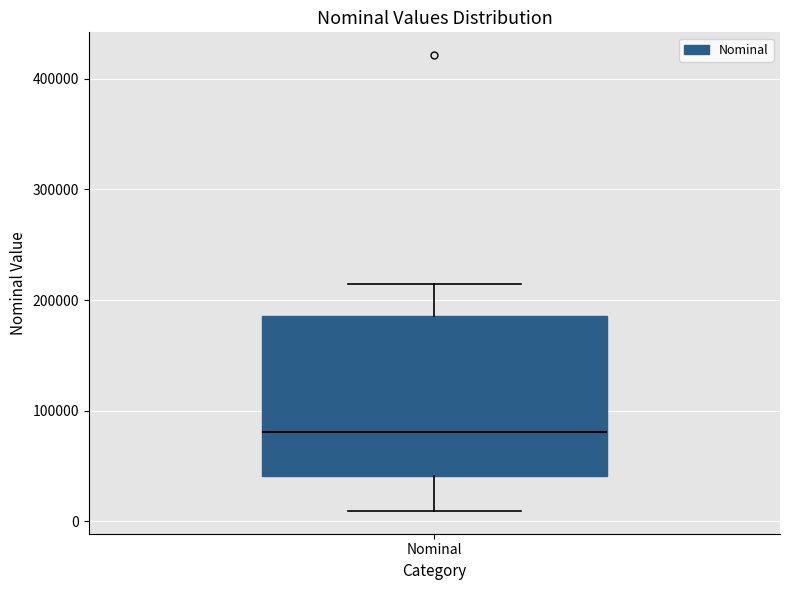

Transcribe this box plot: give where the median line is, the range the box spans, and where the two whiskers end, as read against the y-axis. The values are not printed on the chart, so give them approximately, as read against the axis.

median 80000, box 40000 to 190000, whiskers 10000 to 210000